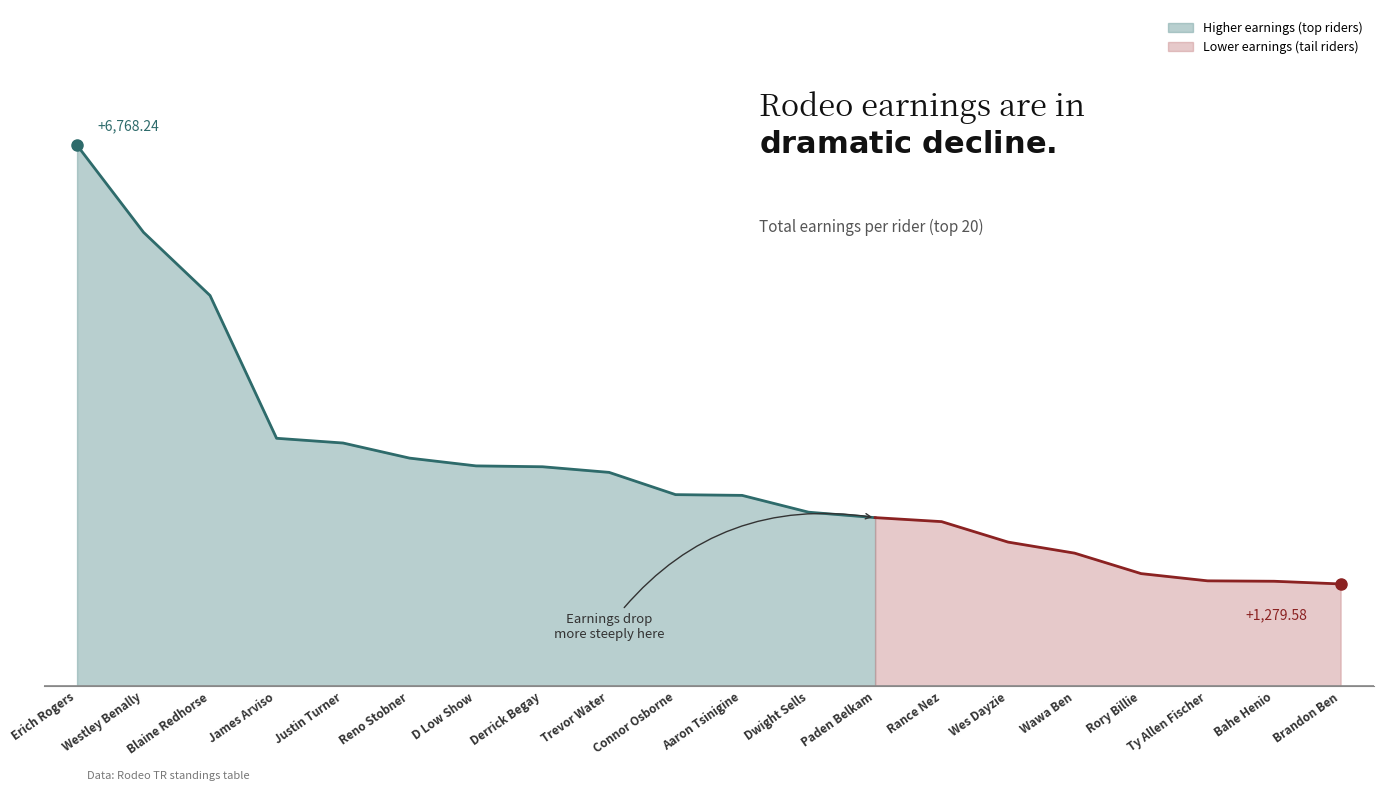

What is the label of the 17th point from the right?

James Arviso